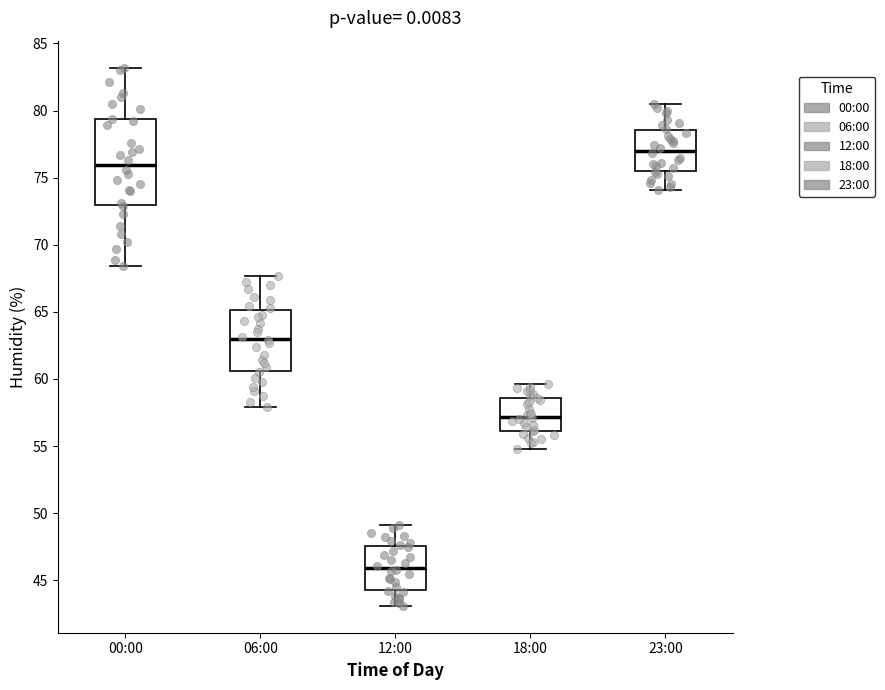

Comparing the boxes themselves (not the whiskers), which one is the tallest?

00:00